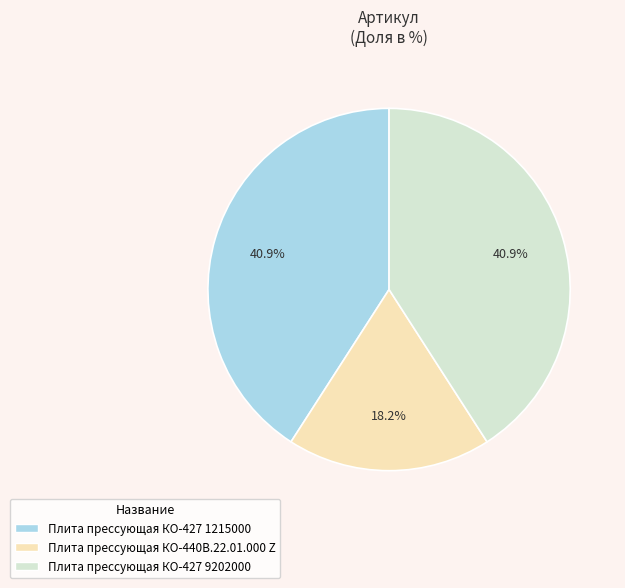

What is the ratio of the value at Плита прессующая КО-440В.22.01.000 Z to the value at Плита прессующая КО-427 9202000?

0.4